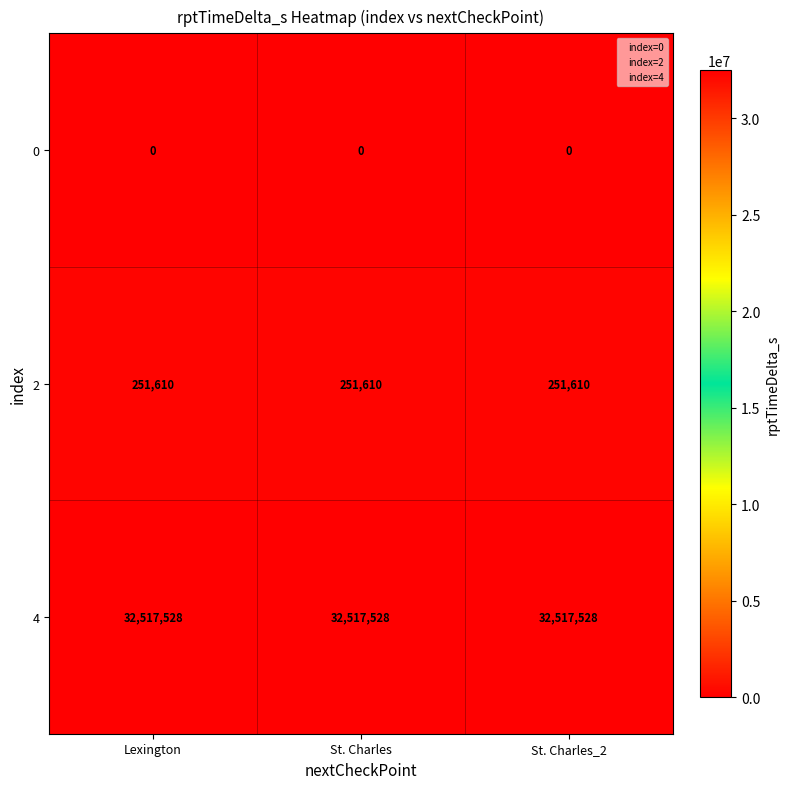

What is the total value across all series at St. Charles_2?

32769138